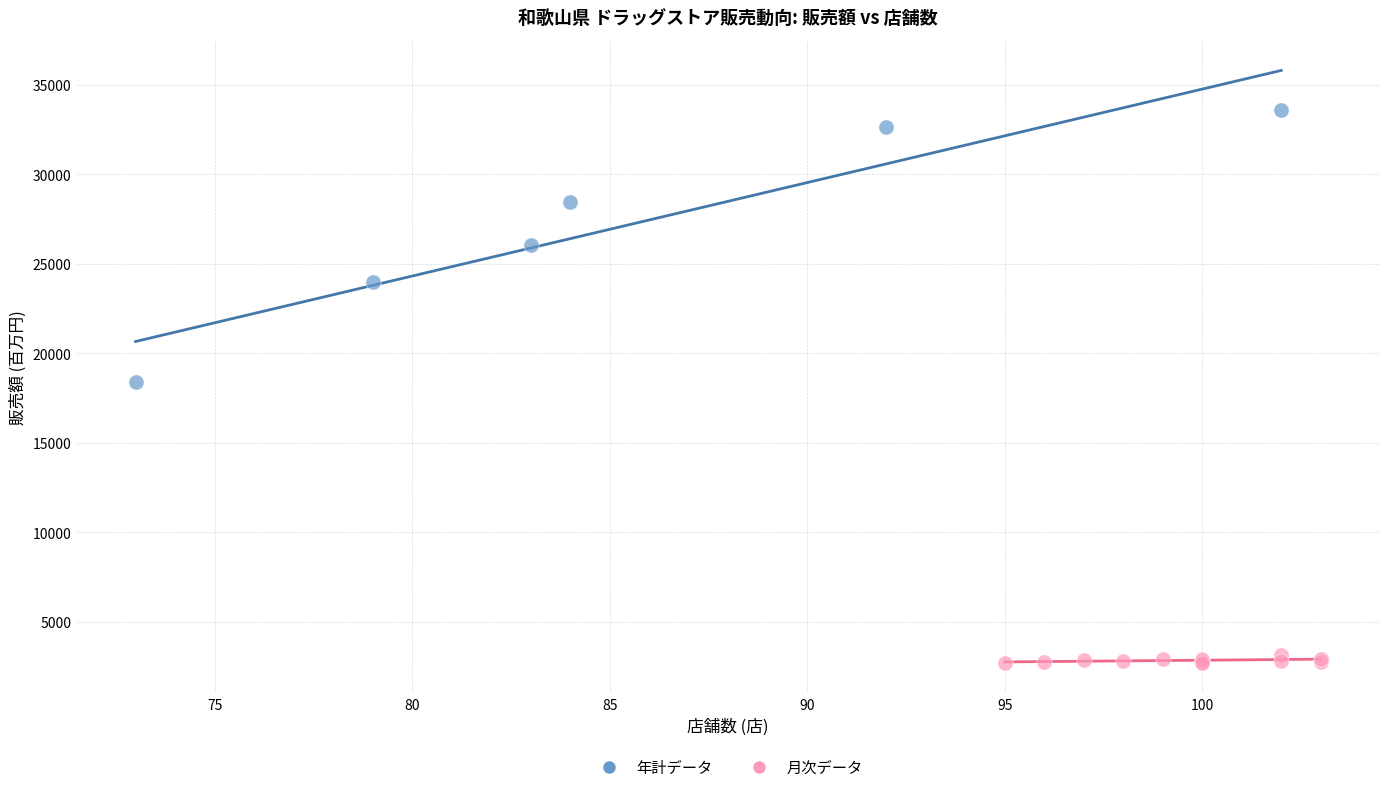

Which series contains the highest Y value?

年計データ